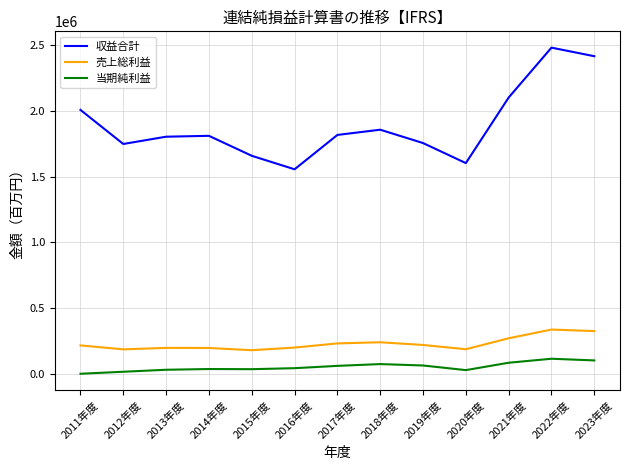

What is the total value across all series at 2020年度?

1820022